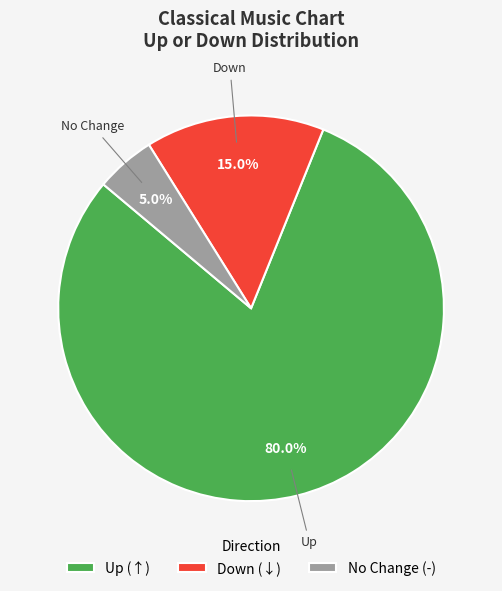

What is the ratio of the value at No Change (-) to the value at Down (↓)?

0.3